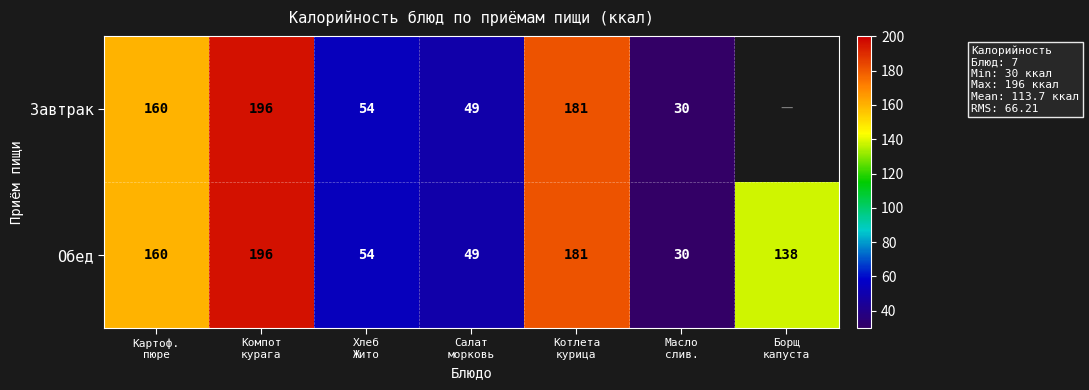

What is the sum of all Обед values?

808